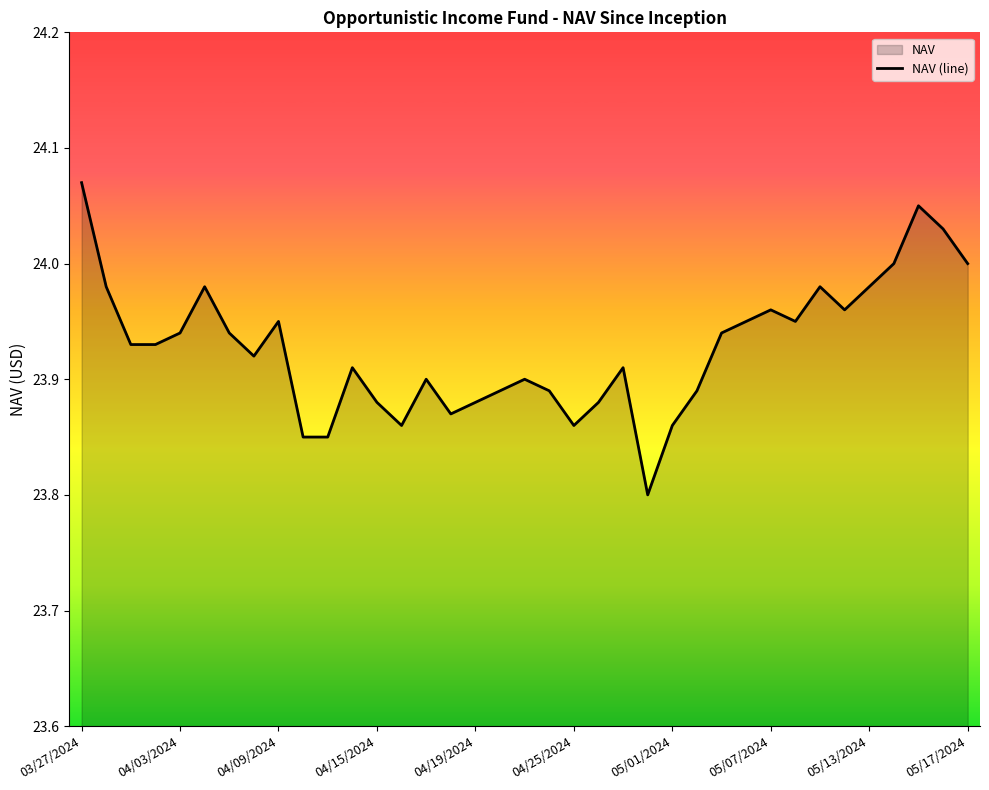

The chart shows a value of 5.9 at 35. True or false?

False